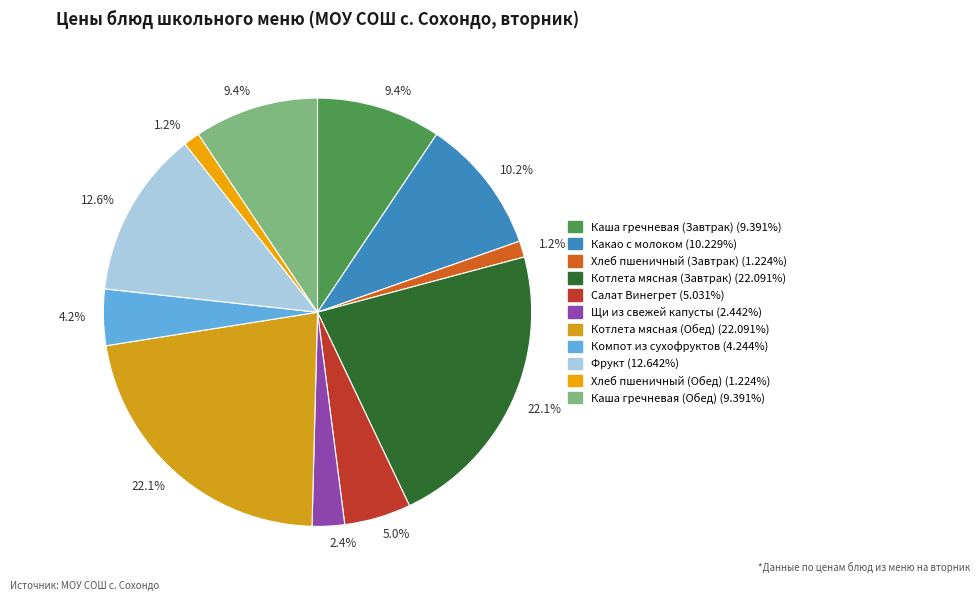

How many slices are in this pie chart?

11